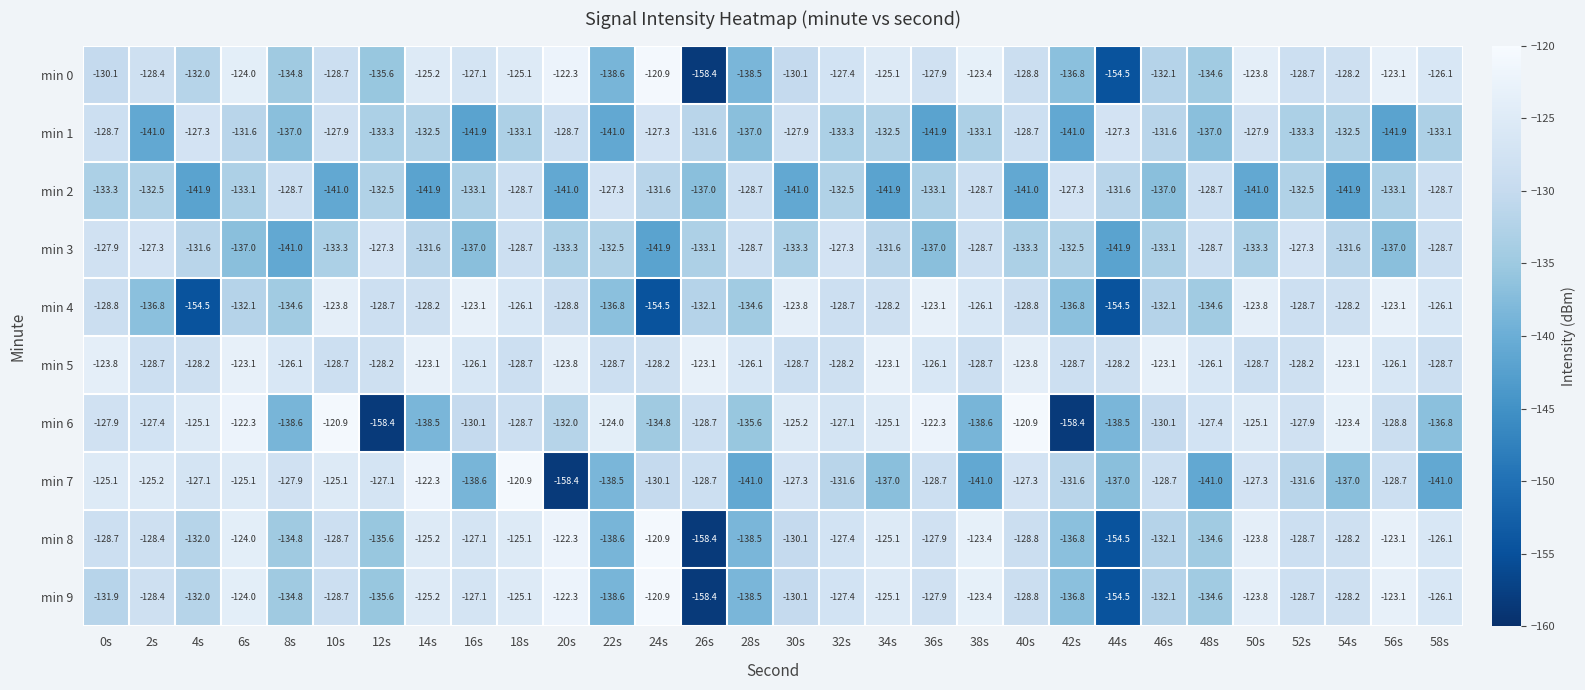

What is the difference between the second highest and second lowest values in the min 5 series?

5.6